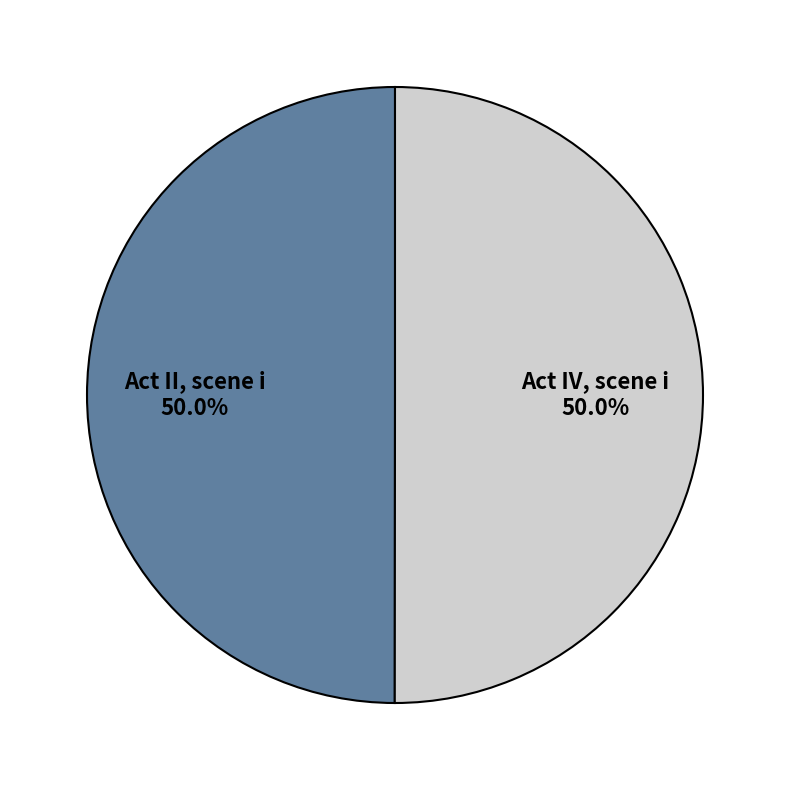

Which category has the smallest portion of the pie?

Act II, scene i